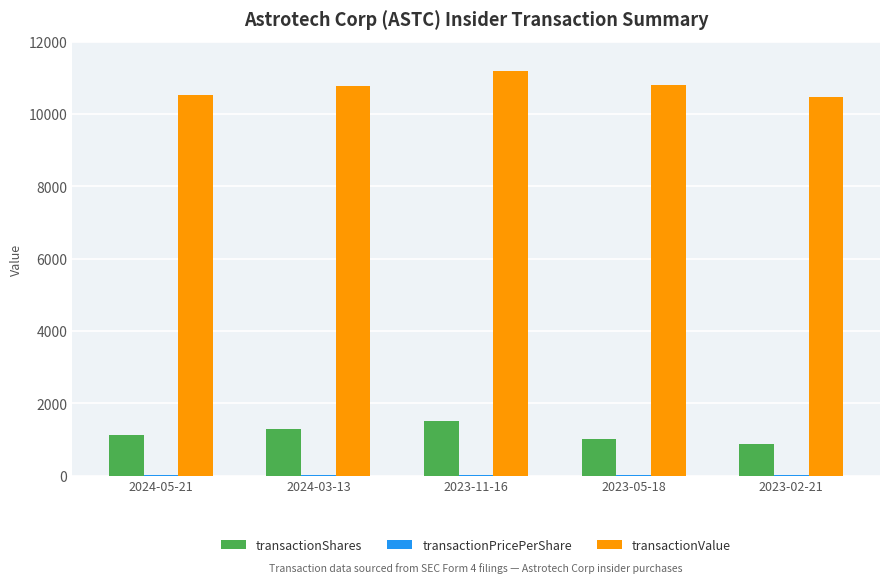

The value of transactionShares at 2024-05-21 is 527.7. True or false?

False